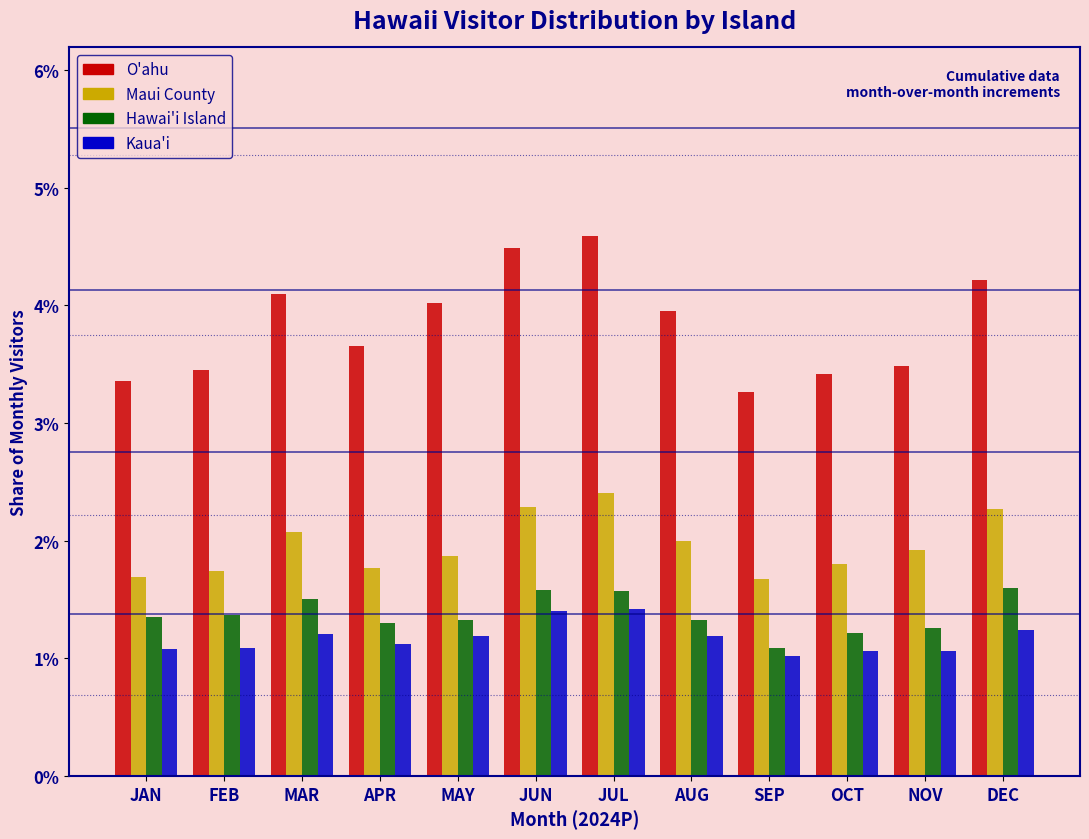

Are the bars horizontal?

No